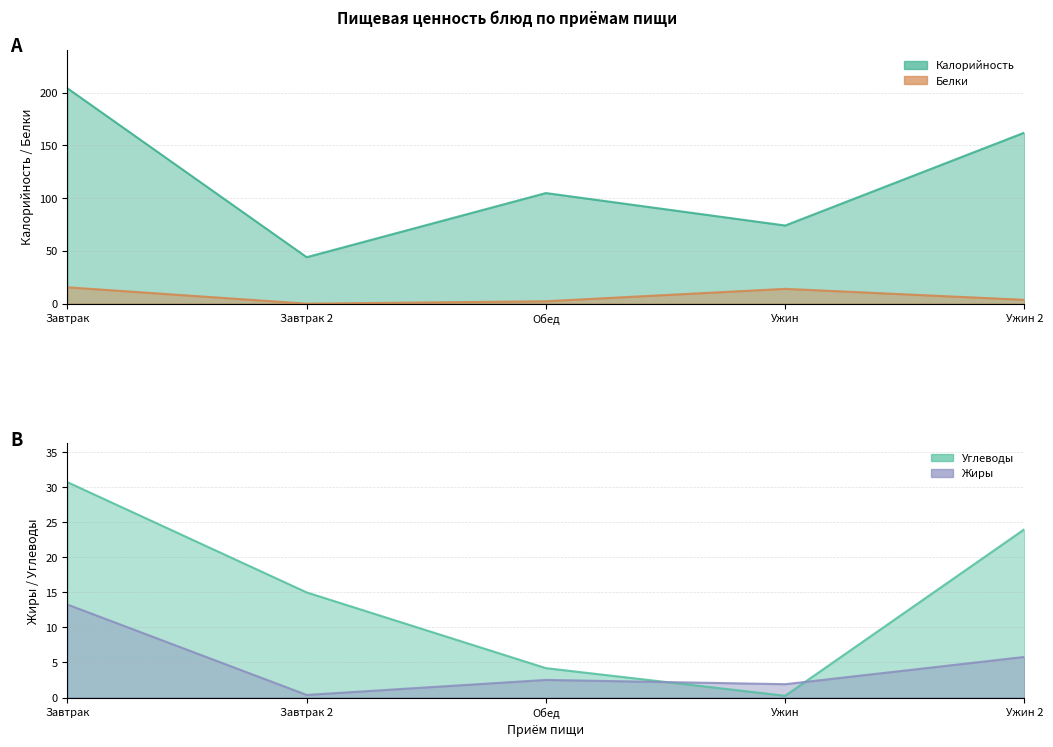

The value of Углеводы at Обед is 2.2. True or false?

False